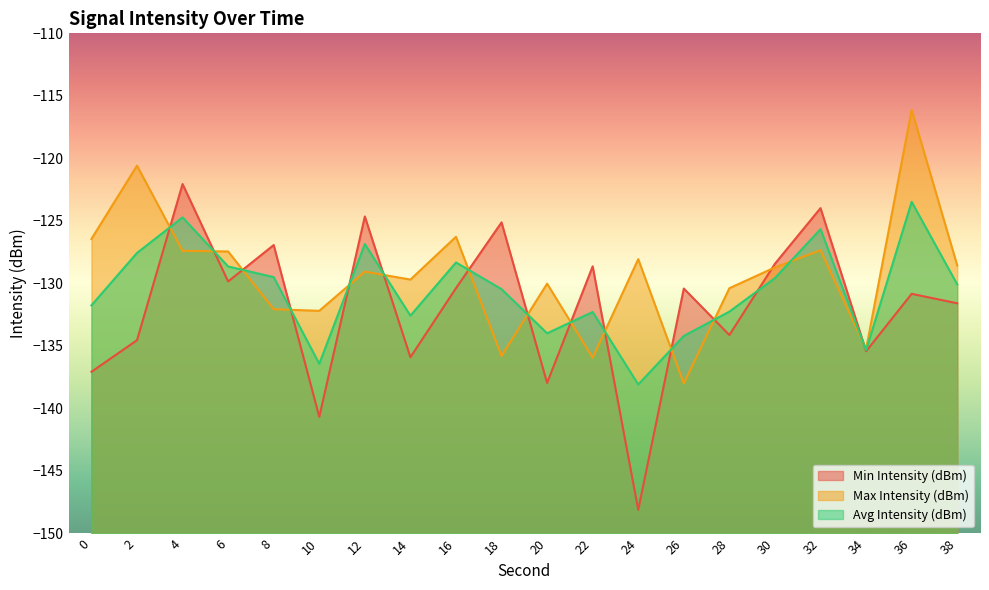

What is the sum of all Avg Intensity (dBm) values?

-2611.8